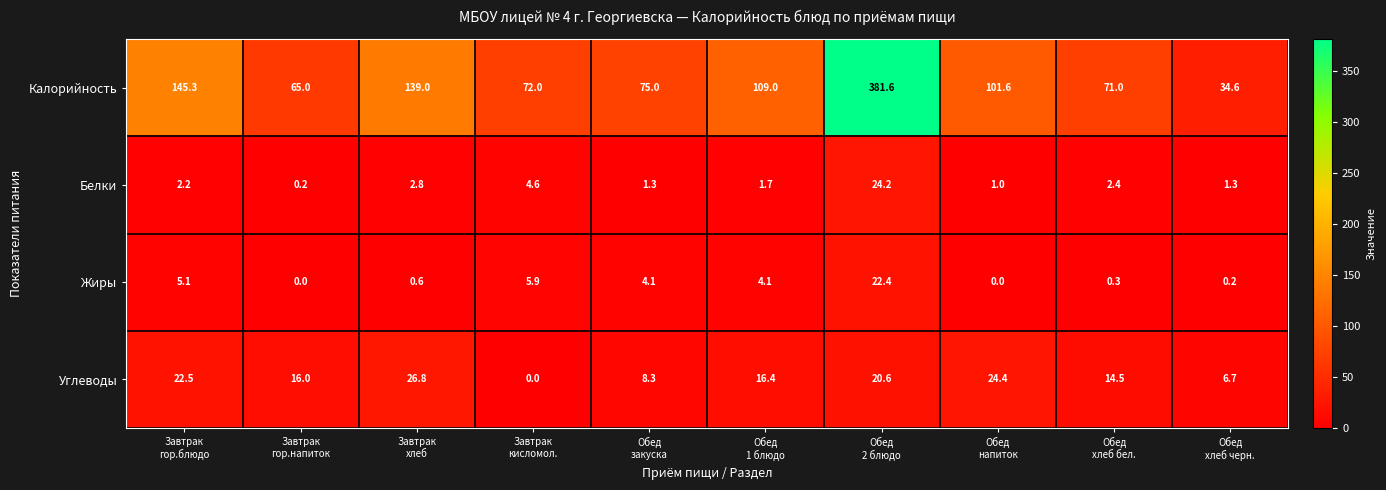

What is the difference between the second highest and second lowest values in the Жиры series?

5.9